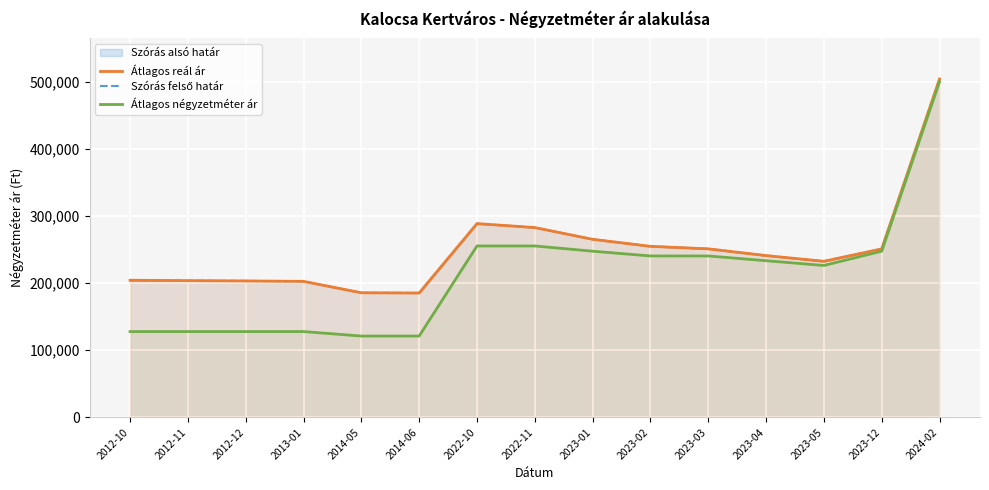

Which category has the highest value across all series?

2024-02